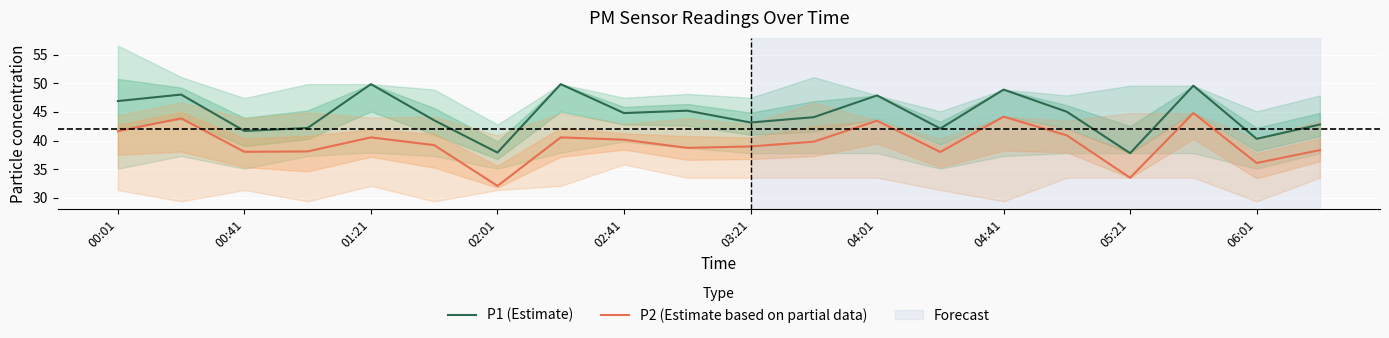

True or false: P2 (Estimate based on partial data) and P1 (Estimate) cross at least once.

False